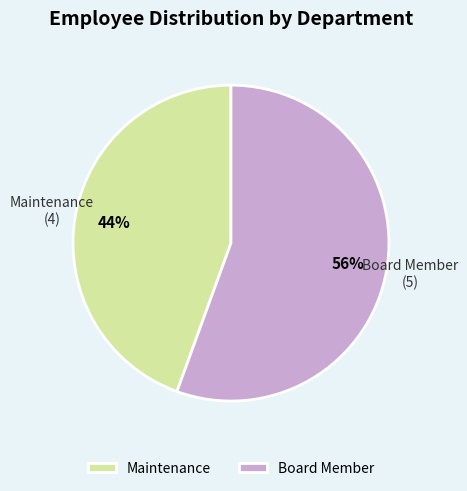

Which has a higher value, Board Member or Maintenance?

Board Member